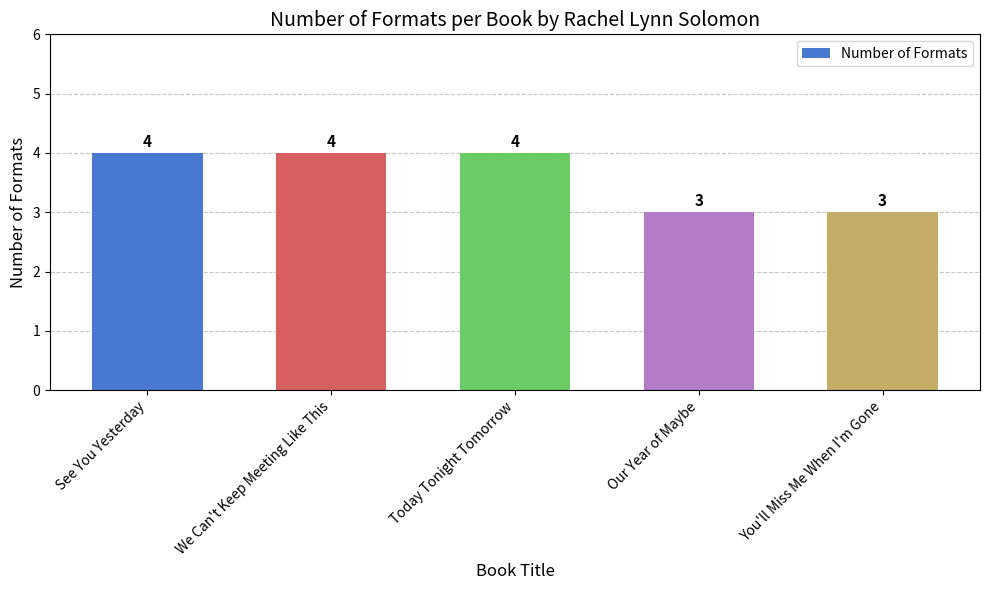

Count the number of categories in the chart.

5